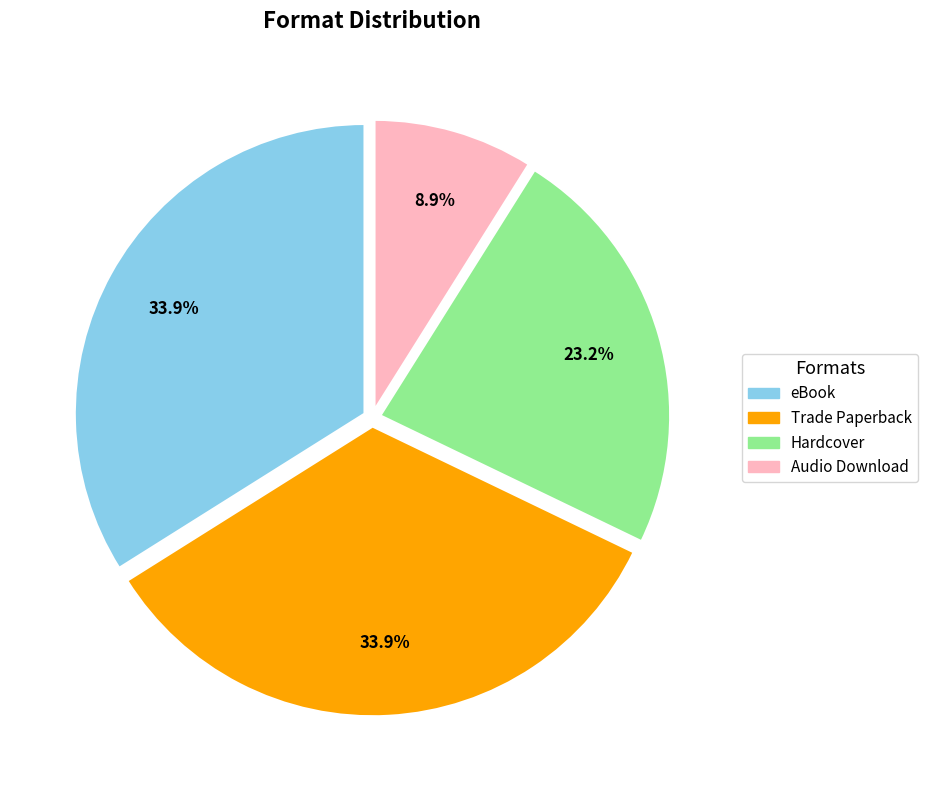

What is the smallest slice in the pie chart?

Audio Download